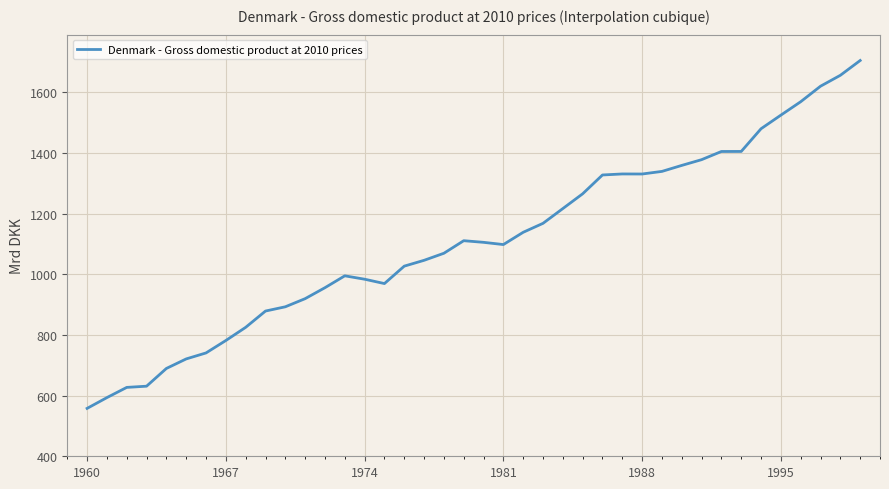

How many lines are shown in the chart?

1